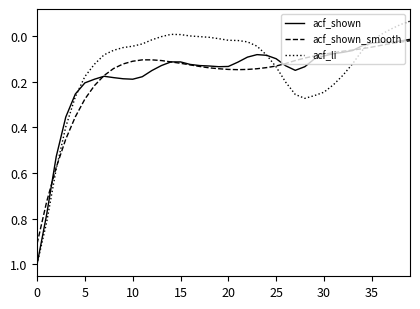

Which series has the largest range (max minus min)?

acf_li